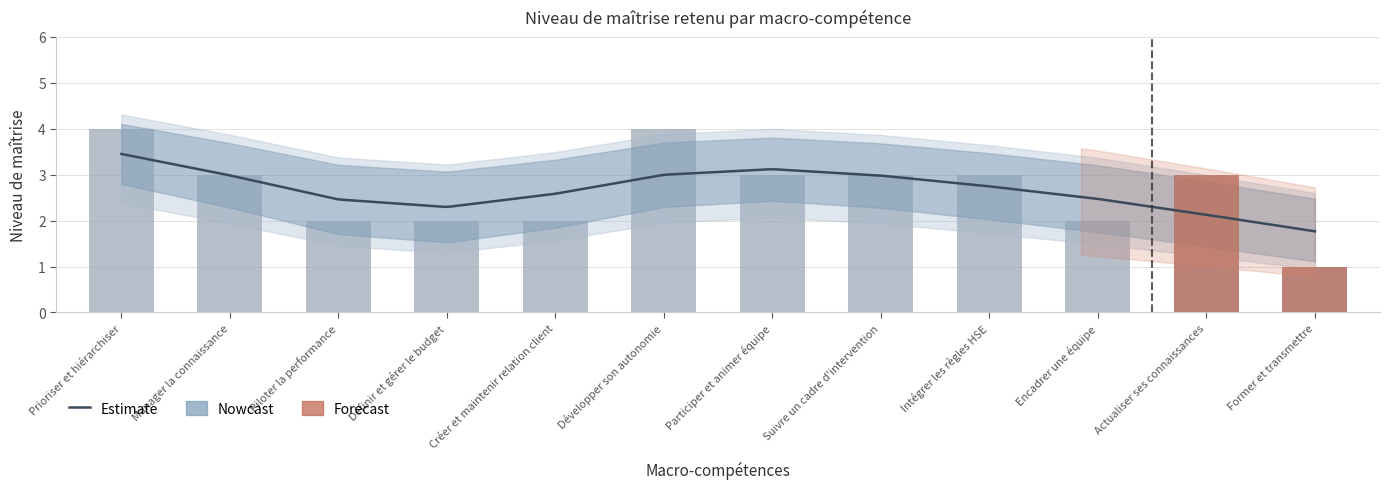

What is the label of the 12th bar from the right?

Prioriser et hiérarchiser